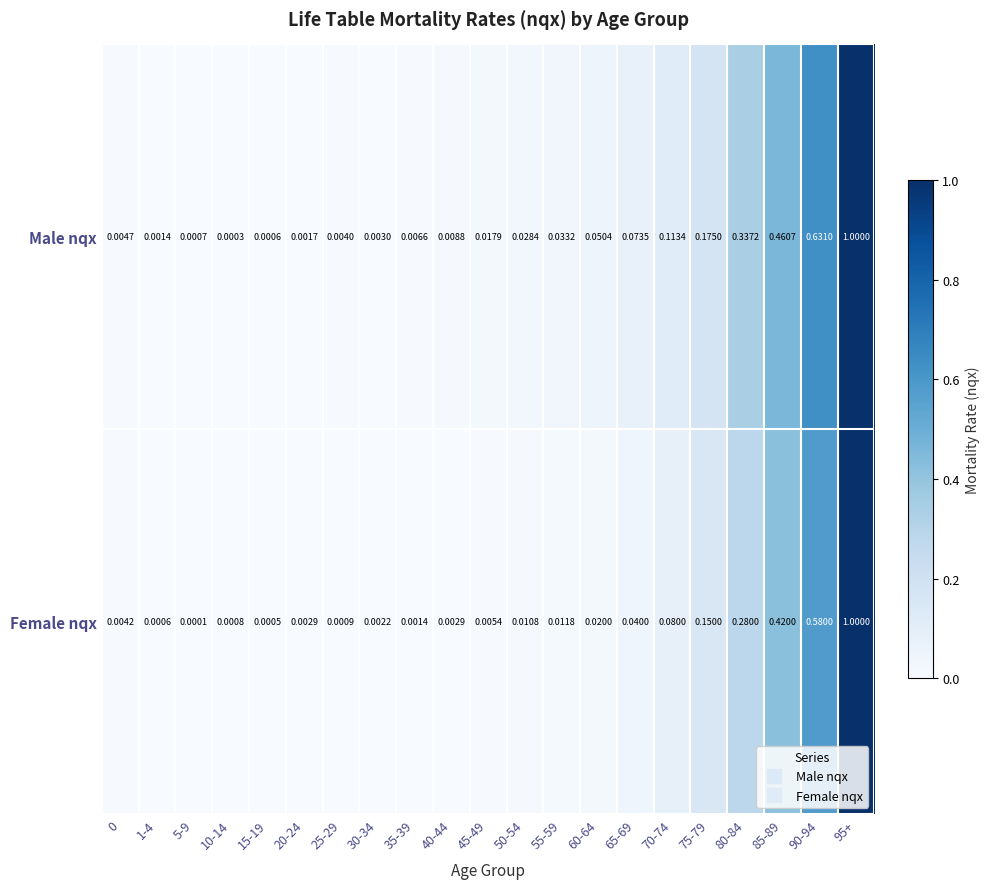

Which label corresponds to the smallest value in the chart?

5-9